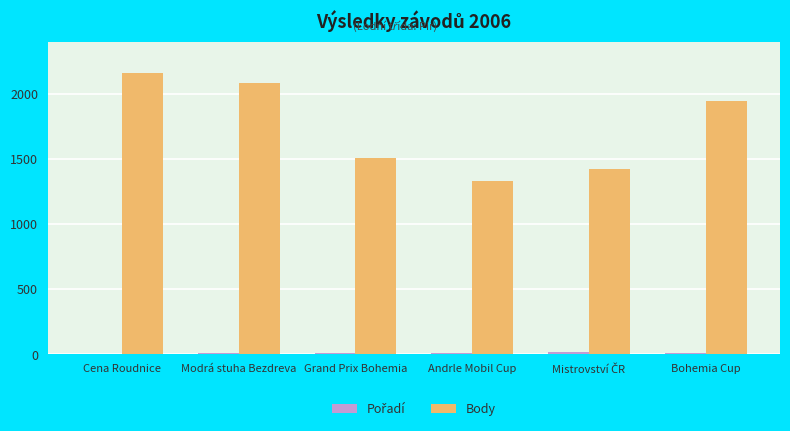

At which category does the chart reach its peak across all series?

Cena Roudnice